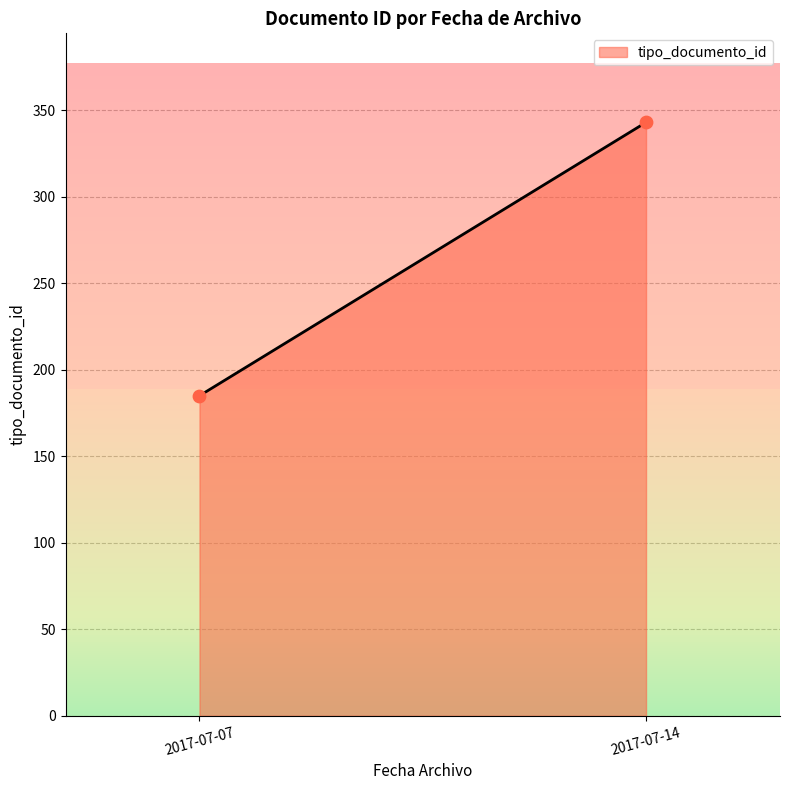

What is the average Y value?

264